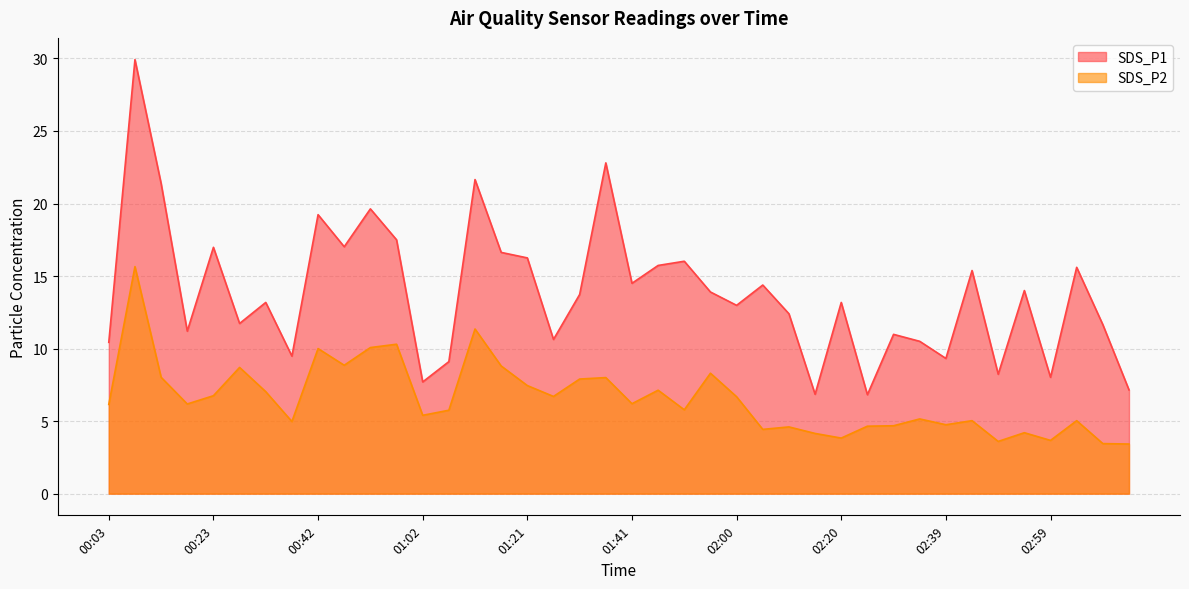

What is the label of the 21st point from the right?

01:36